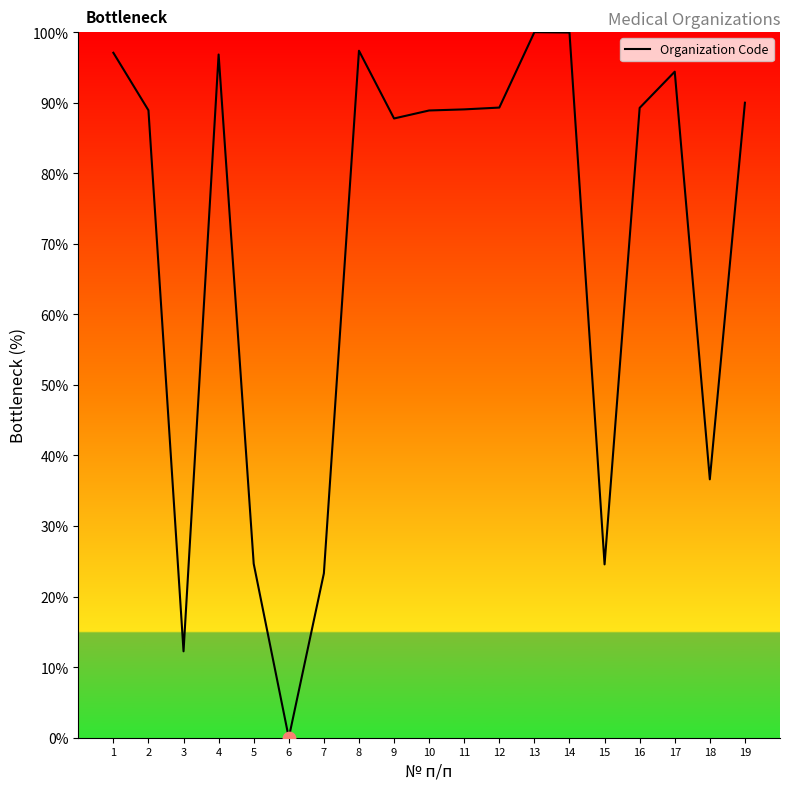

What is the change in value from 2 to 3?

-76.7